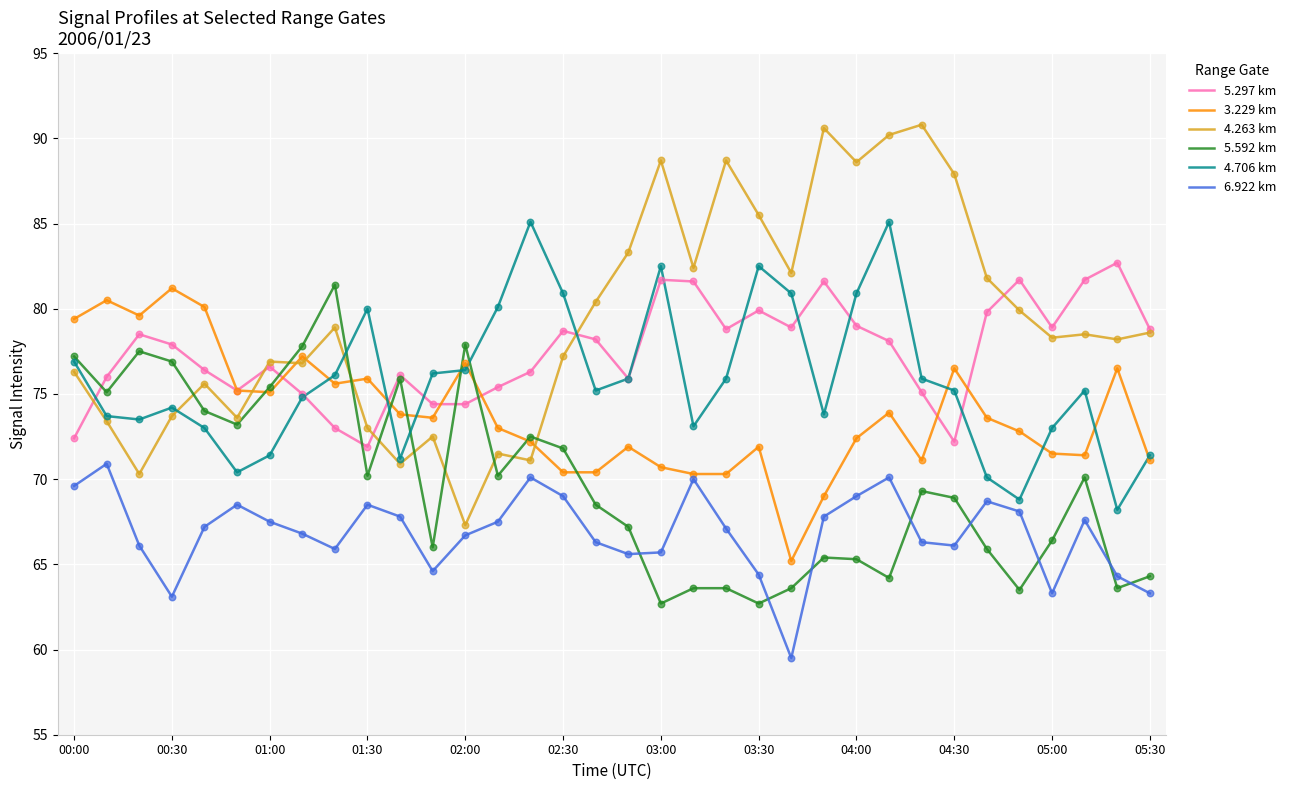

What are all the series names shown in the legend?

5.297 km, 3.229 km, 4.263 km, 5.592 km, 4.706 km, 6.922 km